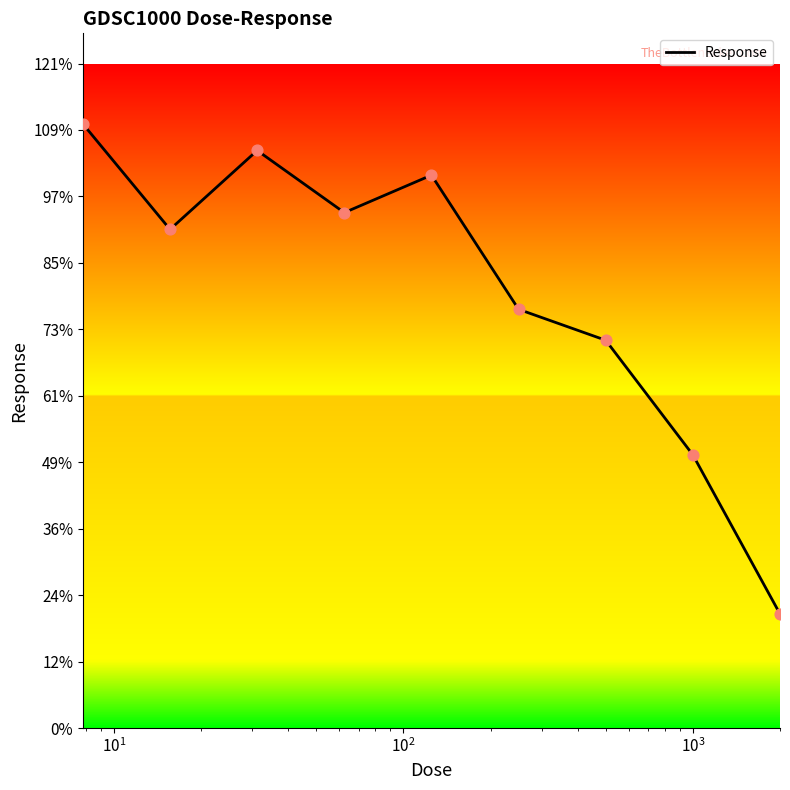

What is the difference between the maximum and minimum values?

89.6